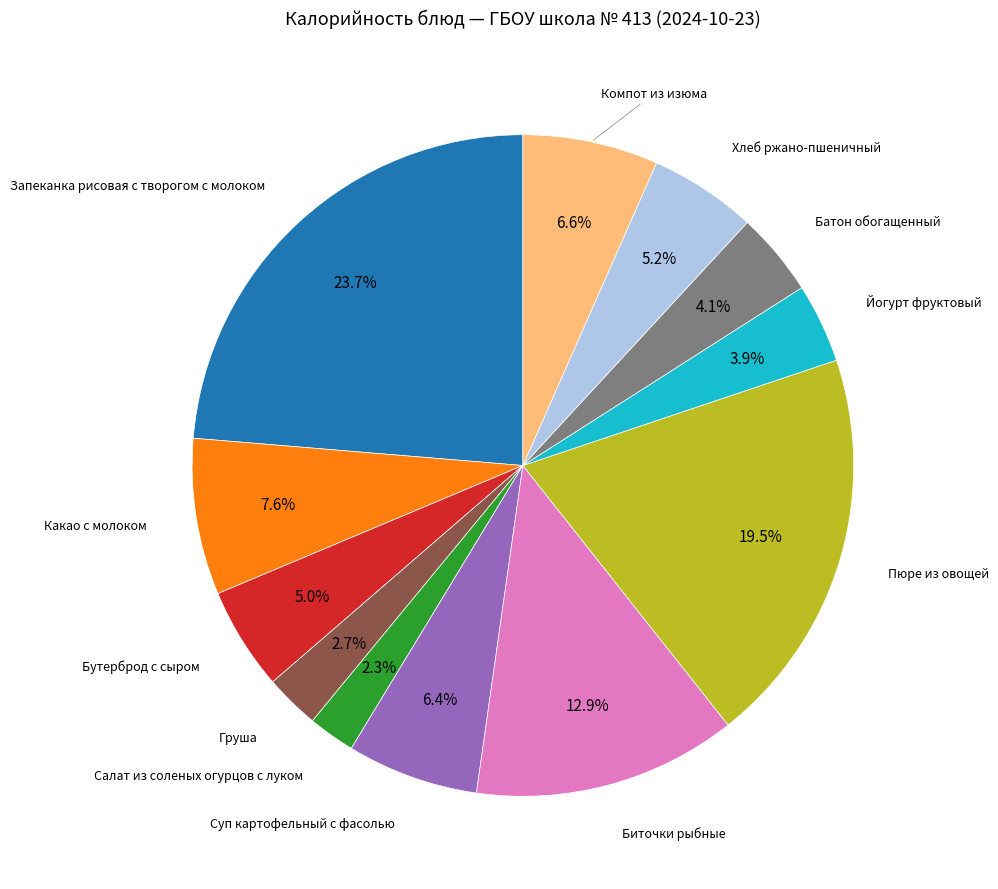

What is the ratio of the value at Компот из изюма to the value at Запеканка рисовая с творогом с молоком?

0.3